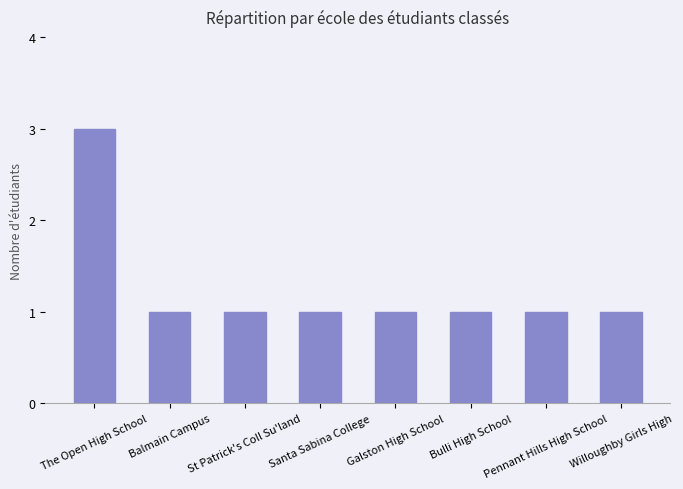

Reading right to left, what are all the values shown in this chart?

1	1	1	1	1	1	1	3